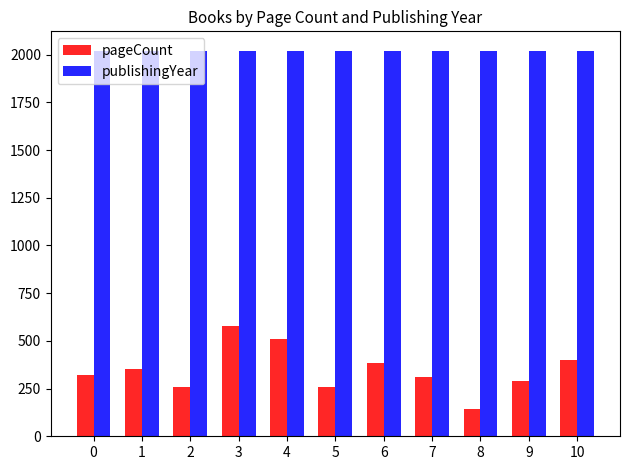

Which series changed the most between 2 and 8?

pageCount